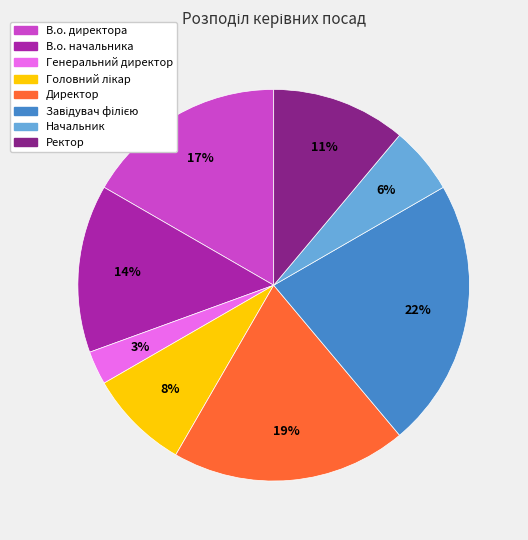

Which slice is the smallest?

Генеральний директор